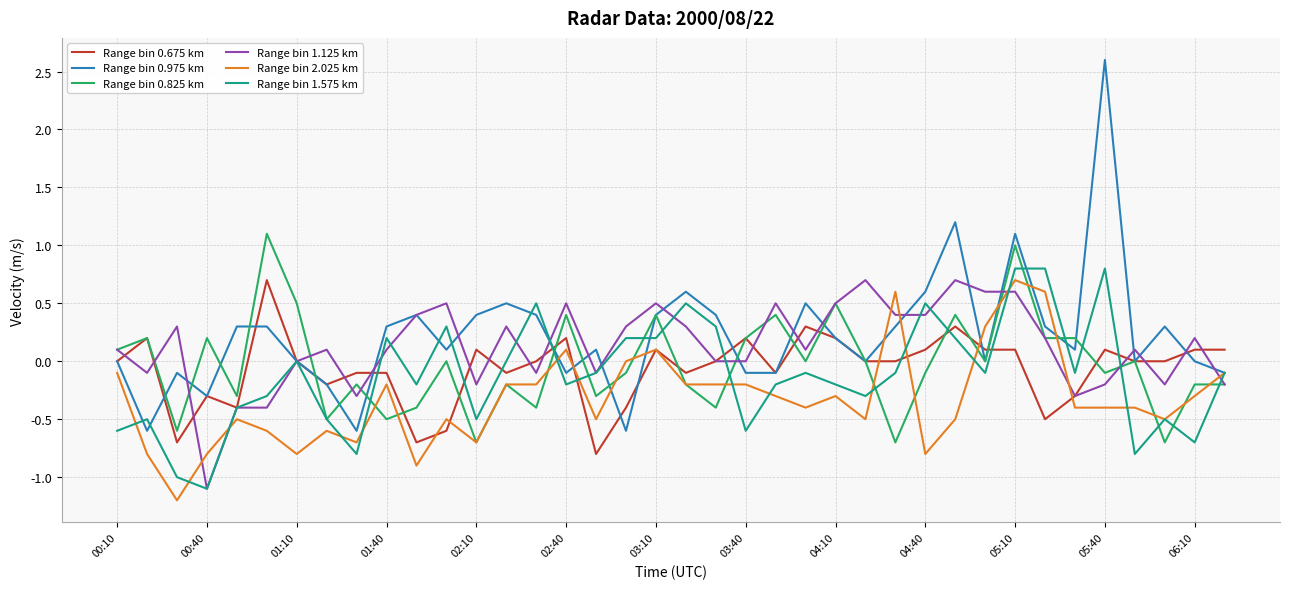

How many lines are shown in the chart?

6